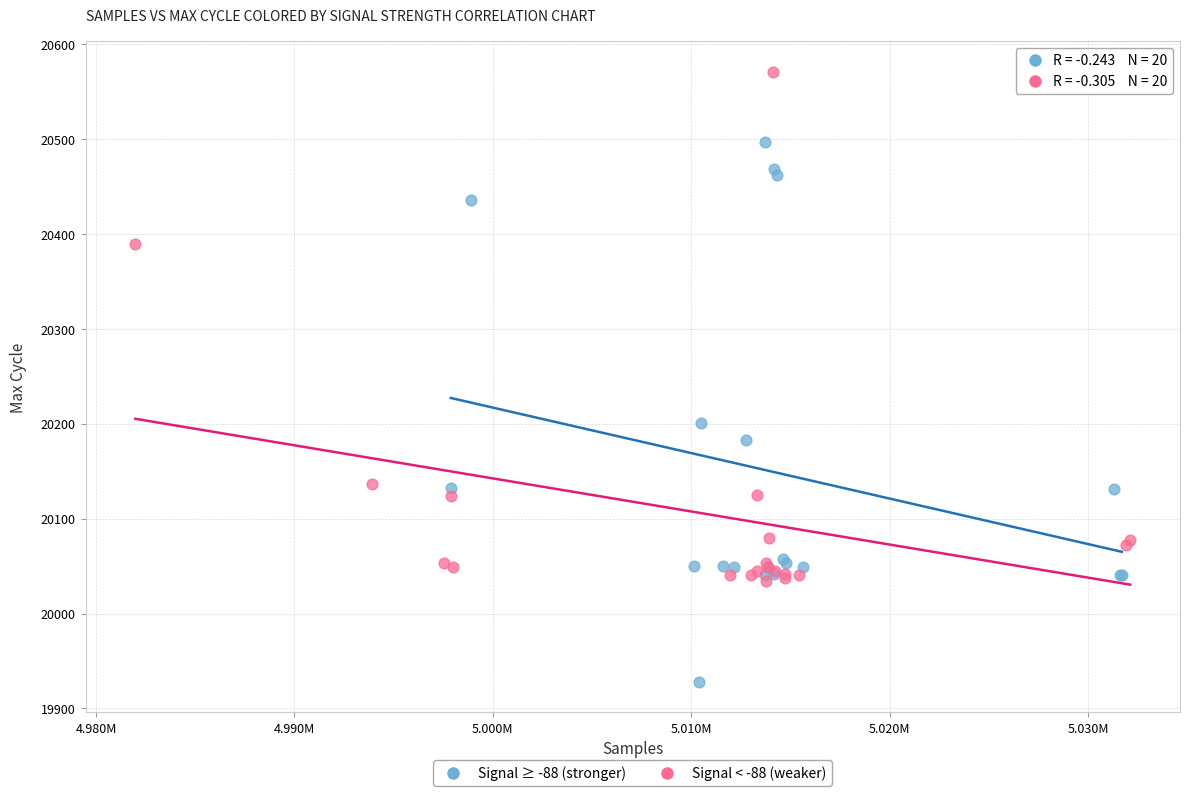

Which series contains the lowest Y value?

Signal ≥ -88 (stronger)